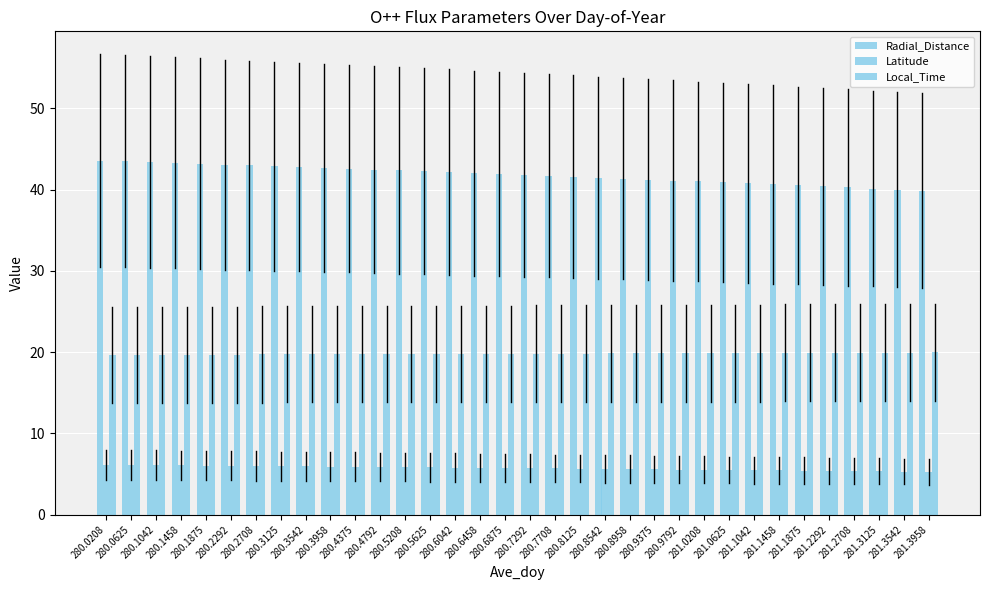

The value of Radial_Distance at 281.1875 is 40.5. True or false?

True